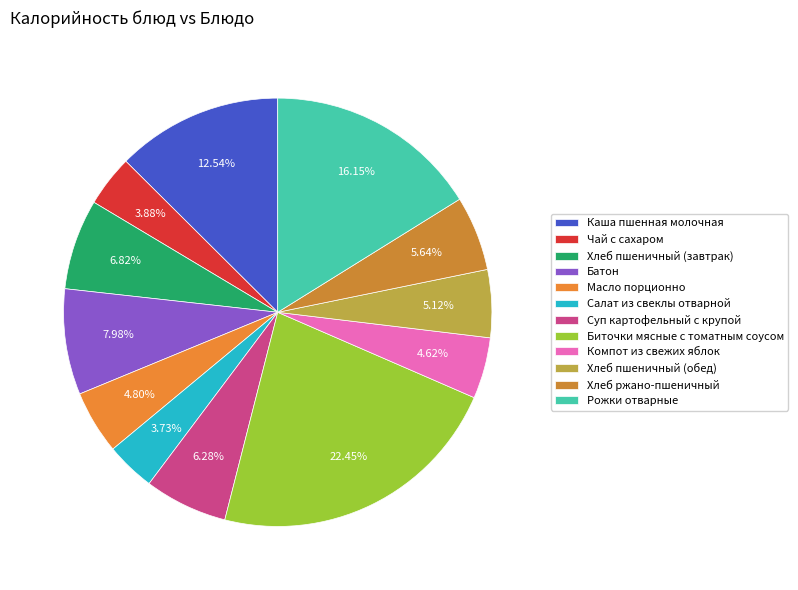

To the nearest percent, what percentage of the pie is Чай с сахаром?

4%